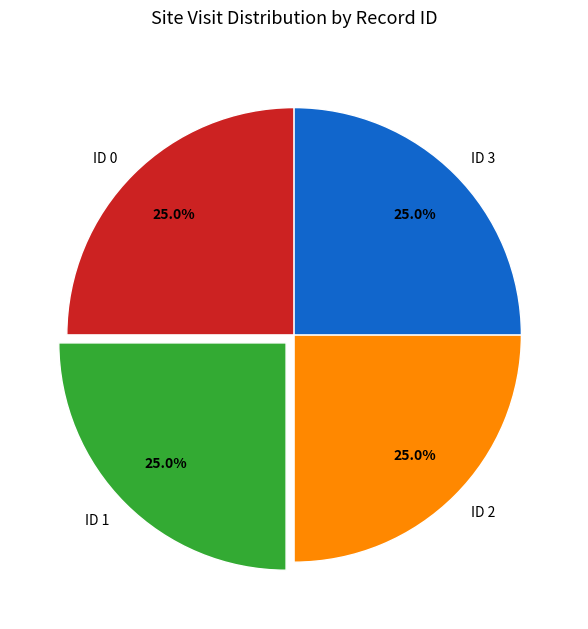

Does any single category account for the majority?

No